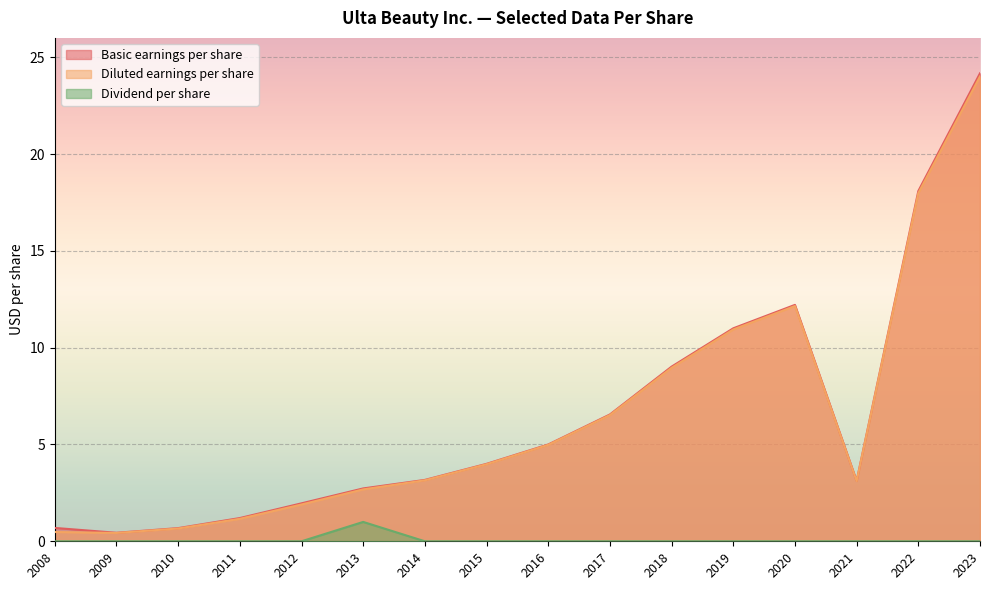

Between 2022 and 2019, which is larger?

2022